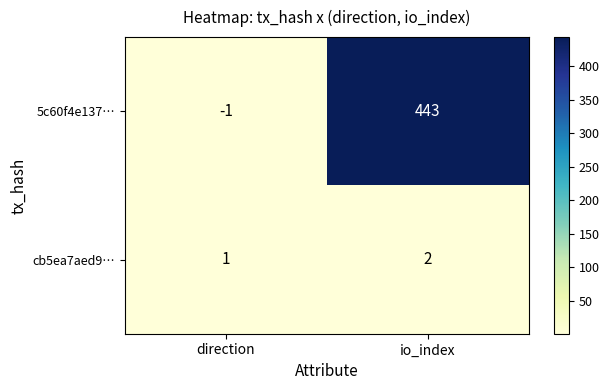

Rank the series at io_index from lowest to highest value.

cb5ea7aed9…, 5c60f4e137…